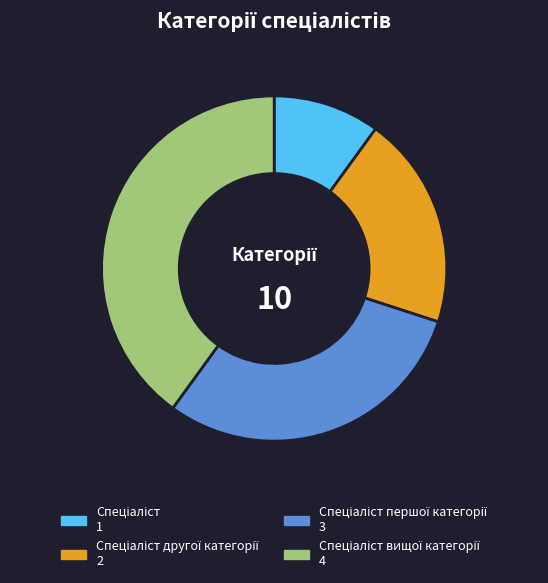

Is there a majority slice in this chart?

No